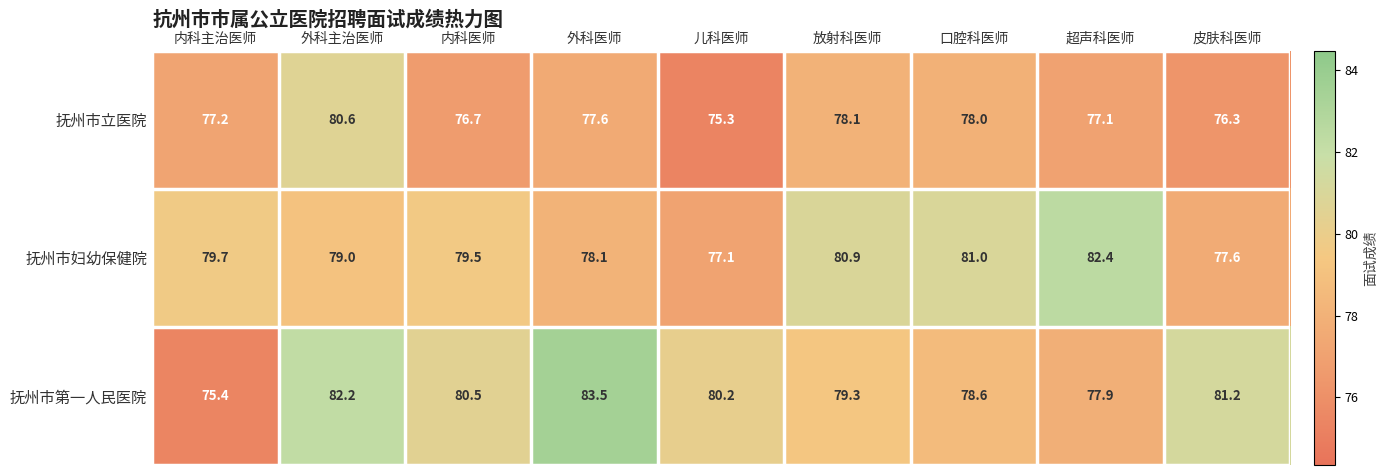

At 放射科医师, list the series in order from smallest to largest.

抚州市立医院, 抚州市第一人民医院, 抚州市妇幼保健院